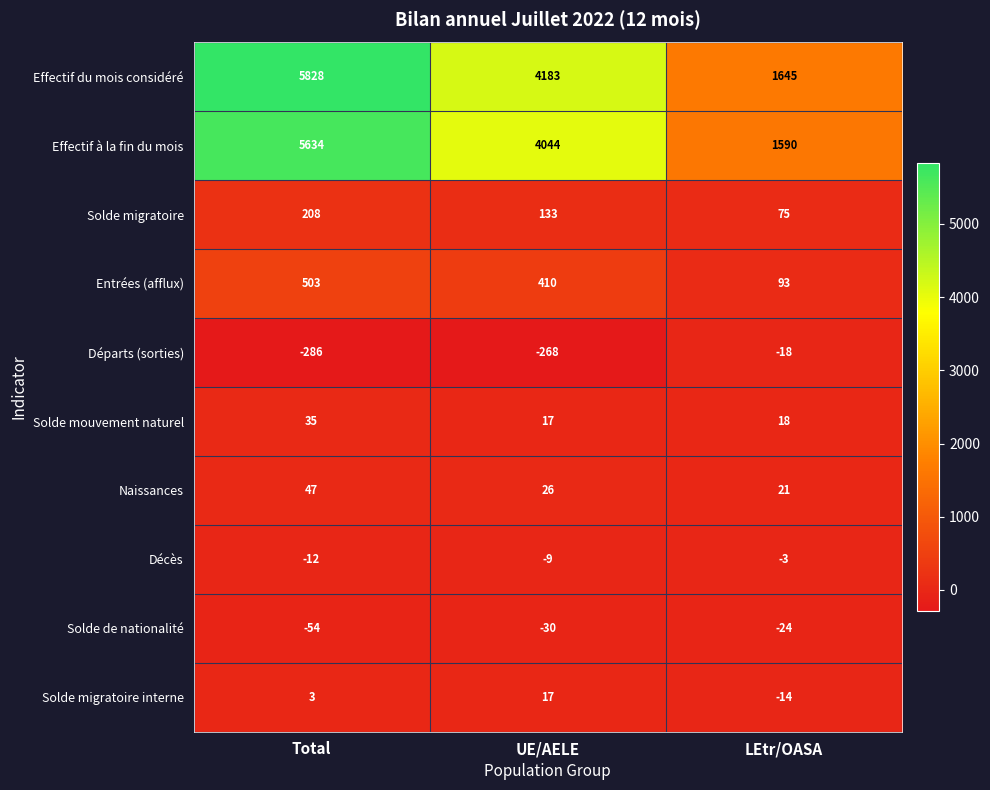

At which label does Décès reach its peak?

LEtr/OASA